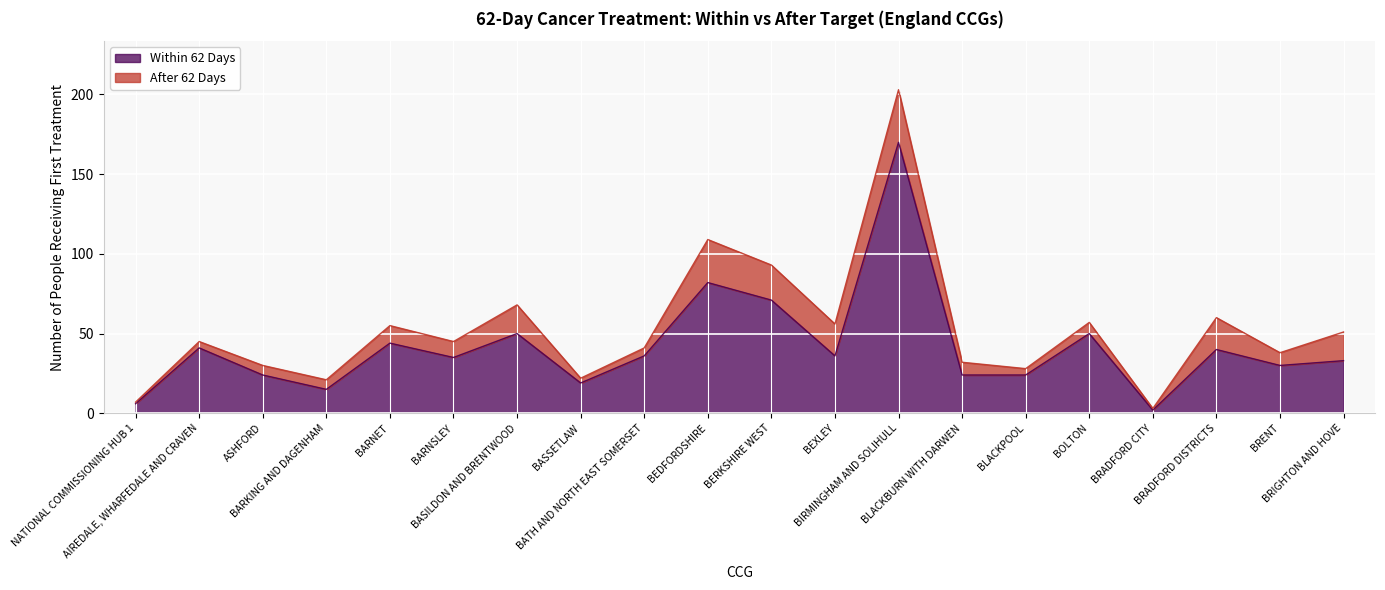

Does the chart display data point markers on the line(s)?

No